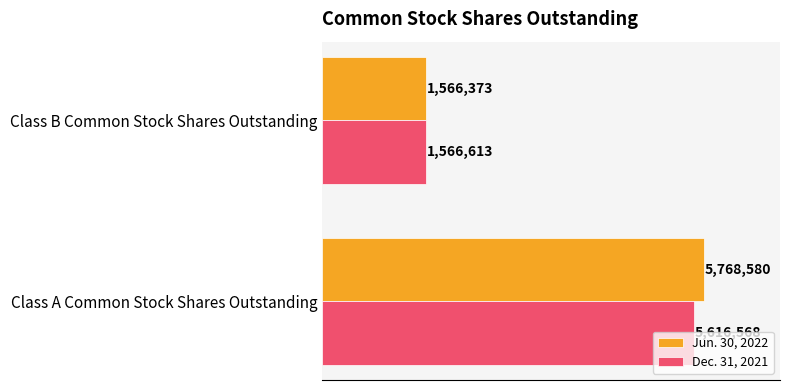

What are all the series names shown in the legend?

Jun. 30, 2022, Dec. 31, 2021